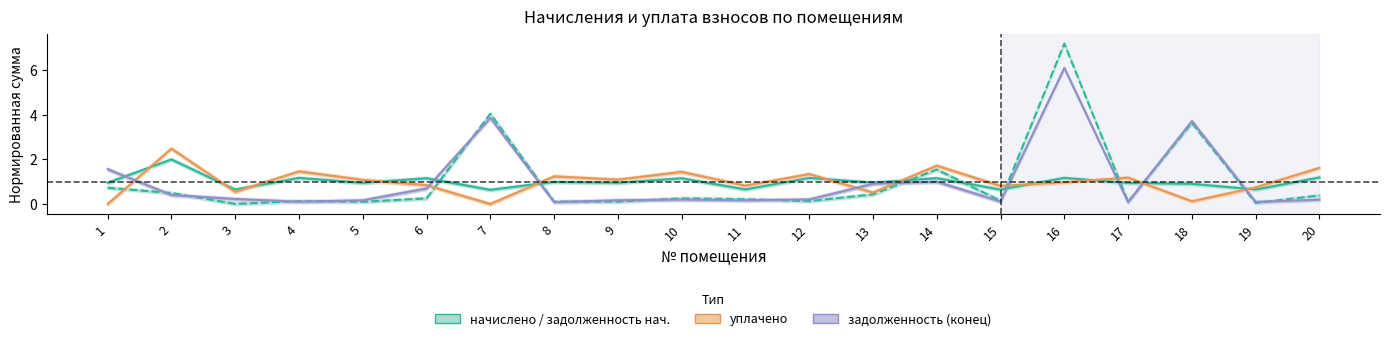

How many categories are shown in the chart?

20